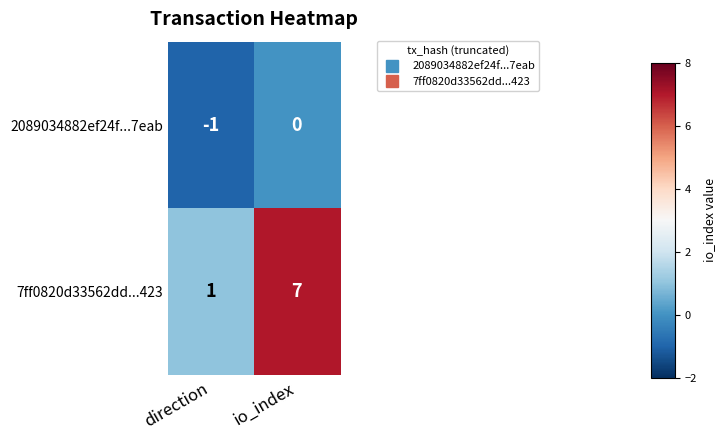

What is the sum of all 7ff0820d33562dd...423 values?

8